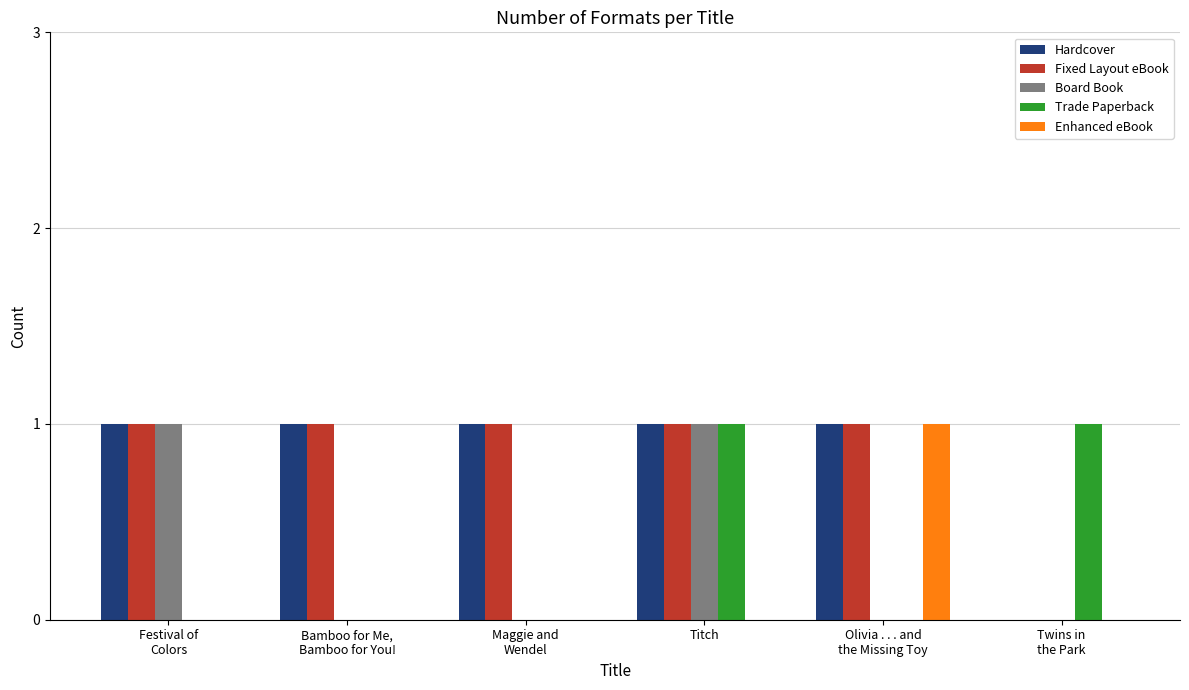

How many positive values does the Fixed Layout eBook series have?

5